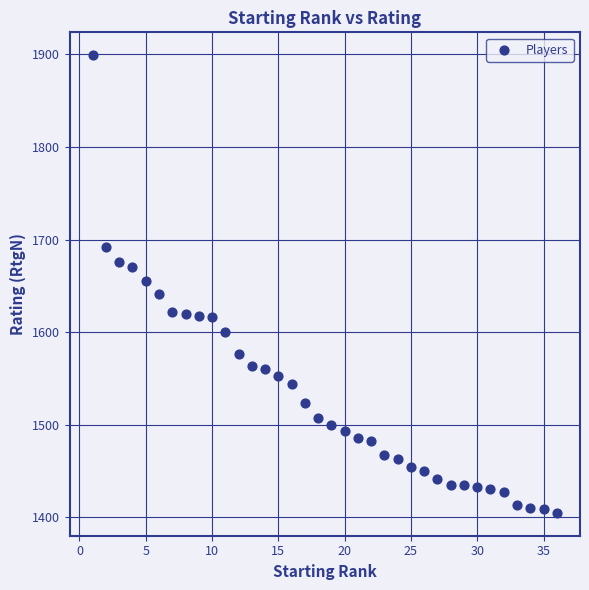

What is the range of X values (max minus min)?

35